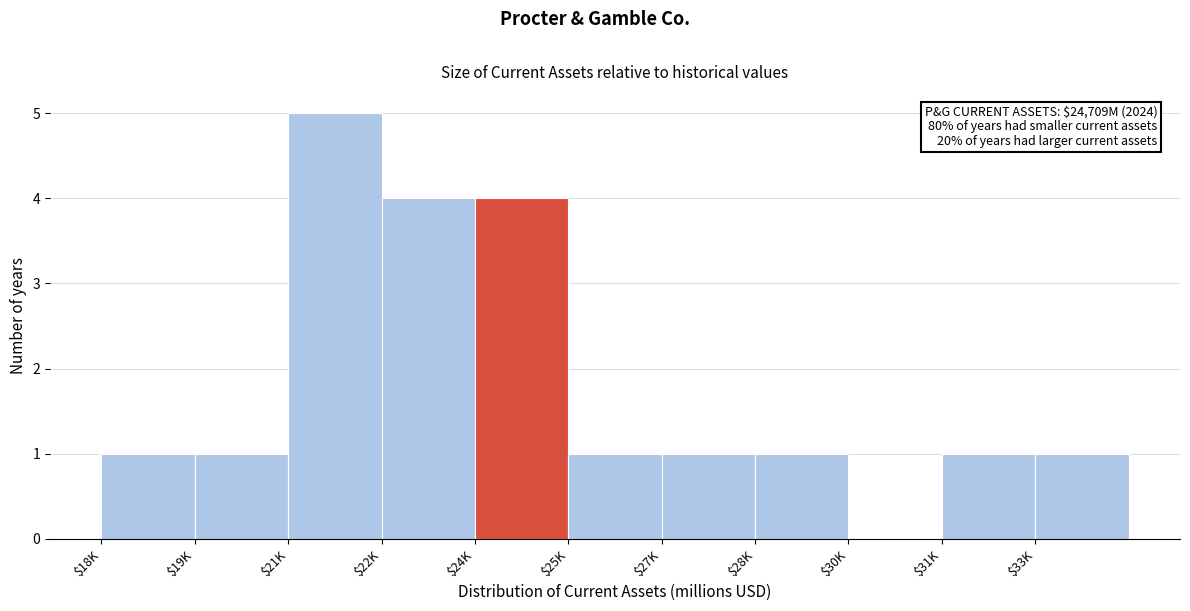

The chart shows a value of 1 at $28K. True or false?

True